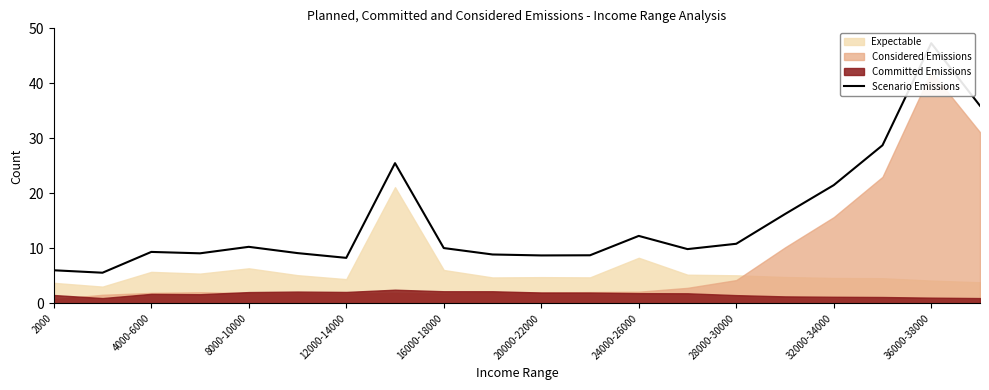

Does the chart have visible grid lines?

No